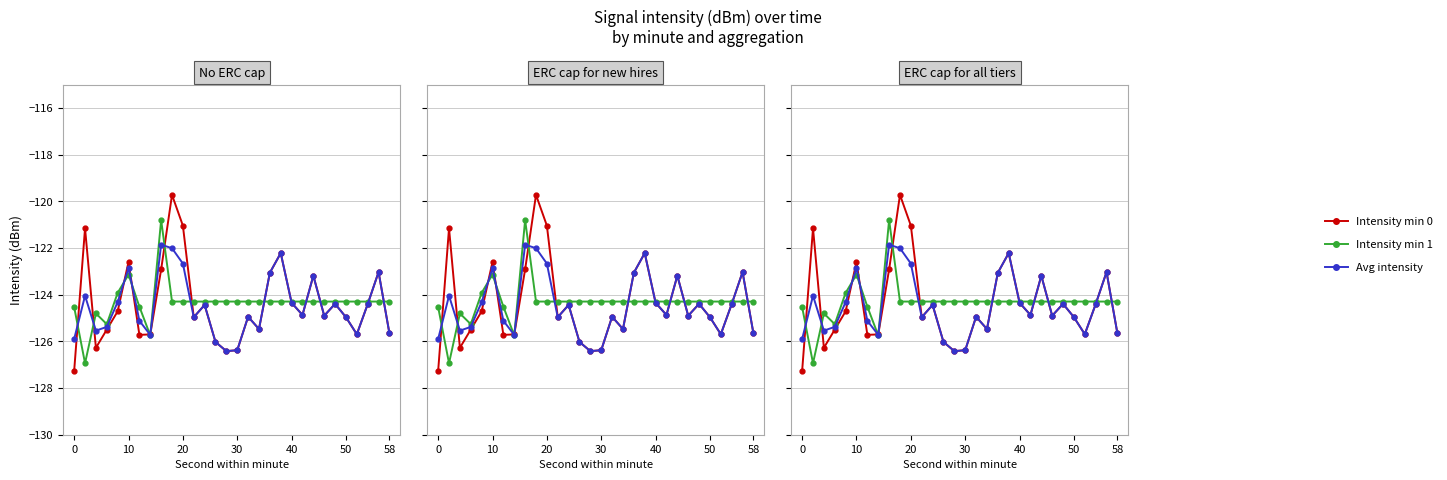

What is the smallest value displayed?

-127.3